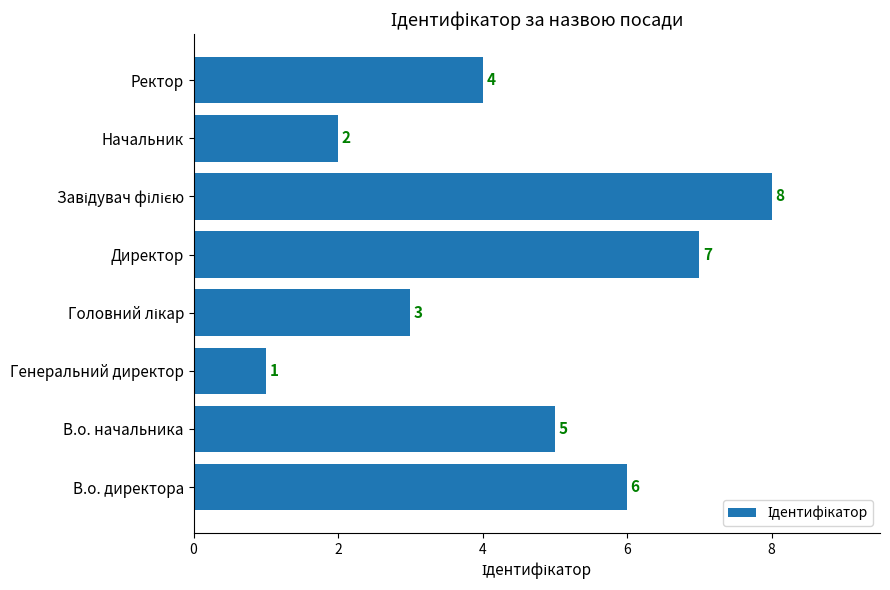

At which category does the chart reach its minimum across all series?

Генеральний директор